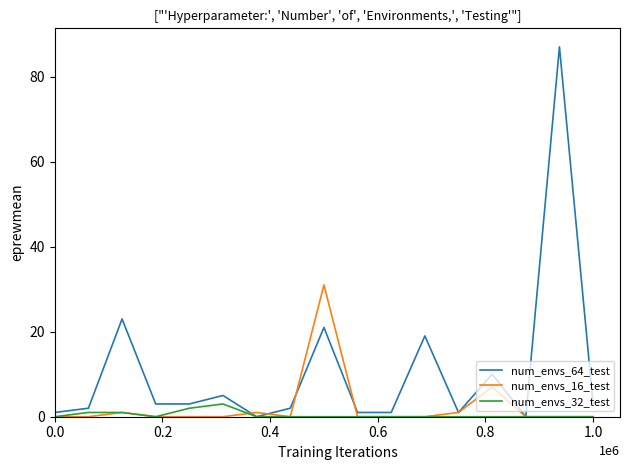

Which series has the widest spread of values?

num_envs_64_test